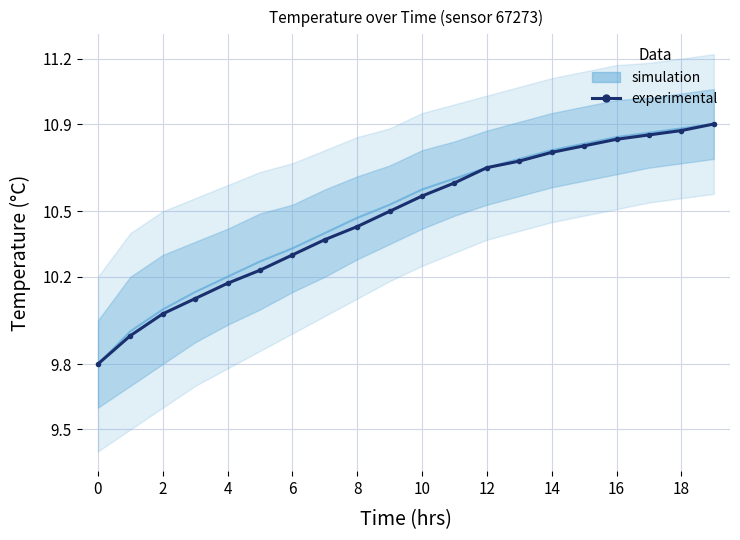

What is the average value?

10.5